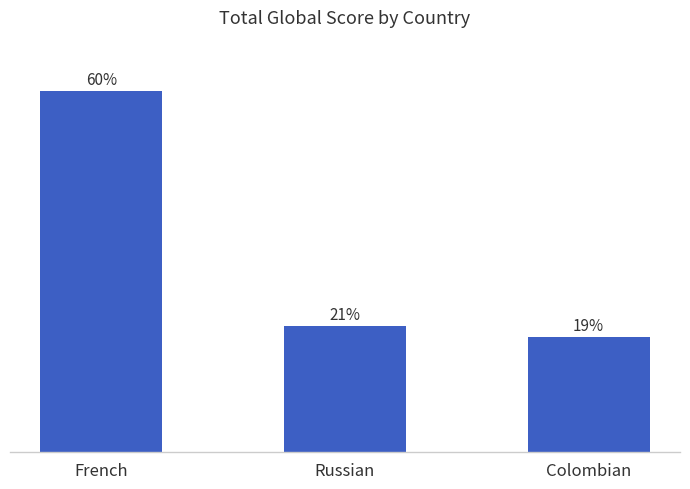

What is the label of the 1st bar from the left?

French